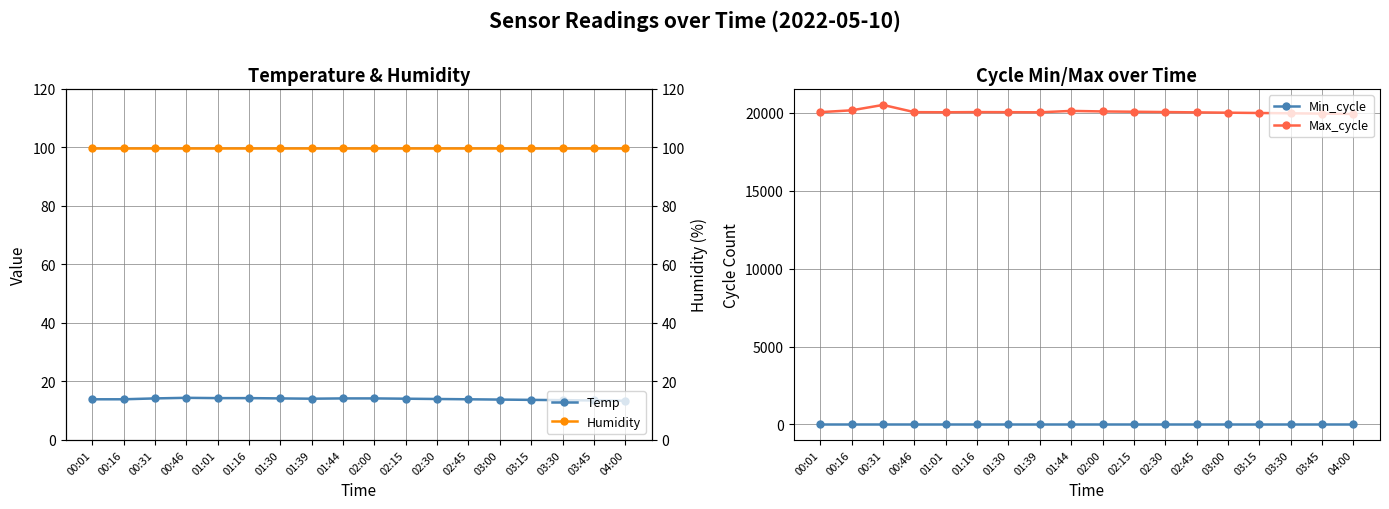

Is it true that Max_cycle equals 20134.0 at 01:44?

True